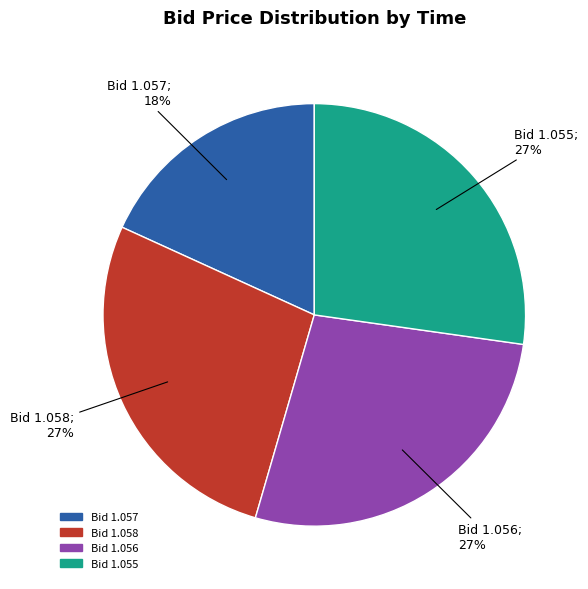

To the nearest percent, what is the average slice percentage?

25%